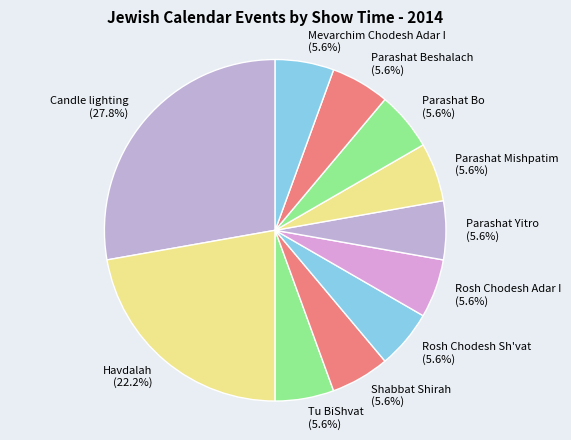

Do Tu BiShvat (5.6%) and Havdalah (22.2%) together represent more than half of the pie?

No